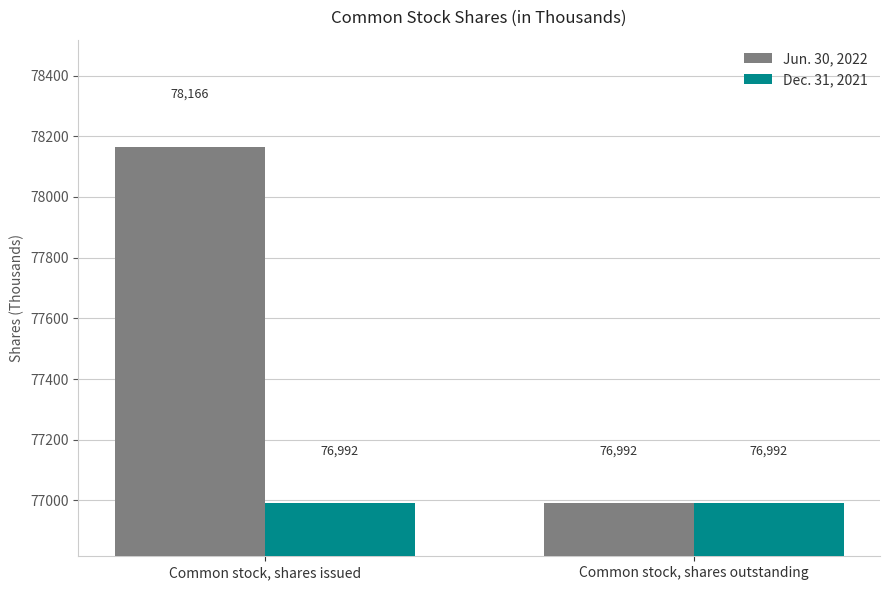

What is the difference between the Jun. 30, 2022 values at Common stock, shares issued and Common stock, shares outstanding?

1174